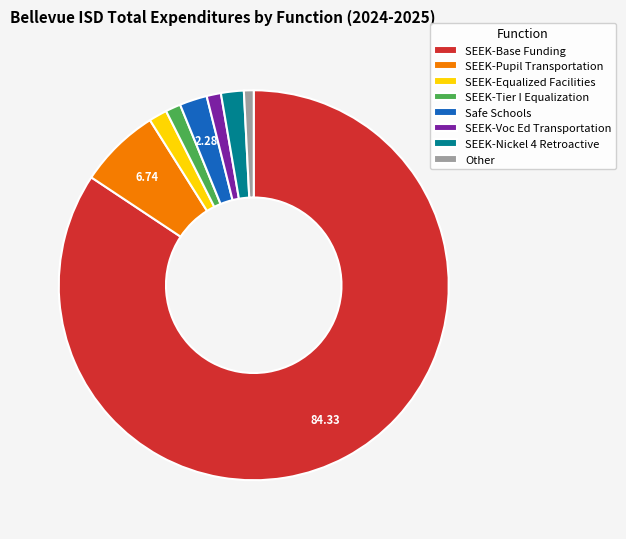

Is SEEK-Equalized Facilities the majority of the pie?

No